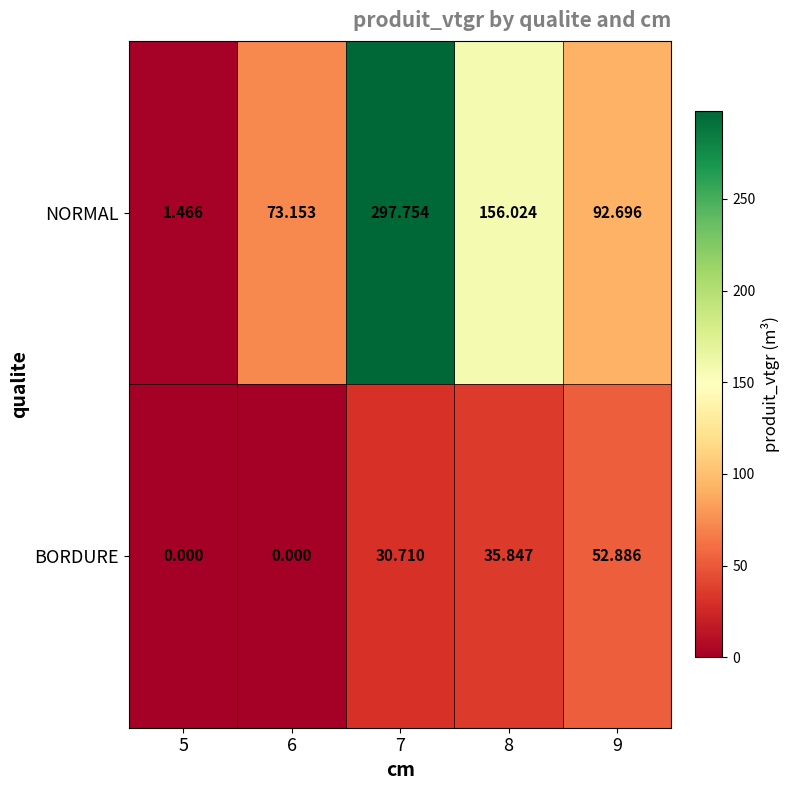

Rank the series by their maximum value, from highest to lowest.

NORMAL, BORDURE